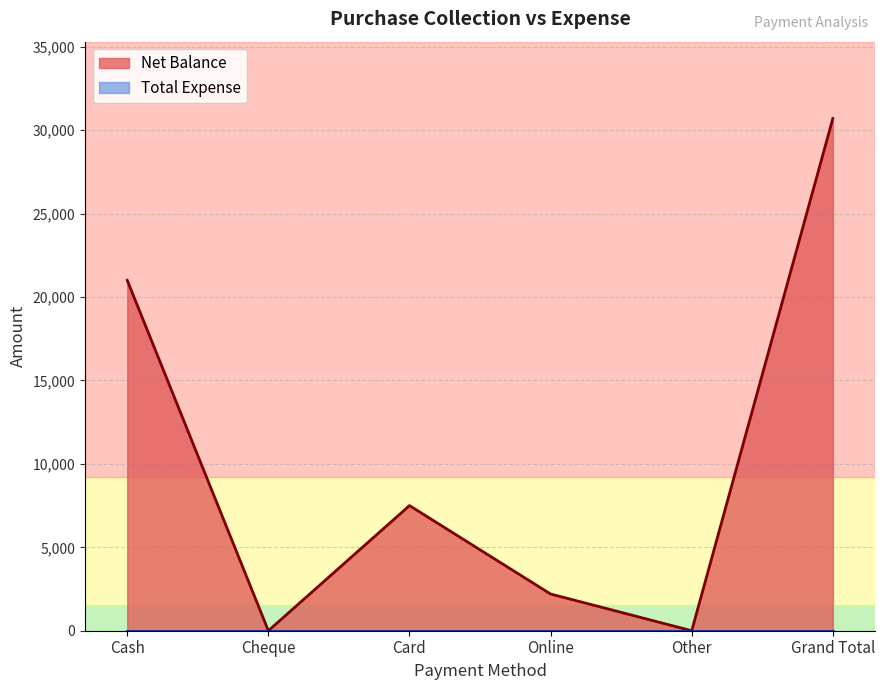

Rank the categories by value from lowest to highest.

Cheque, Other, Online, Card, Cash, Grand Total